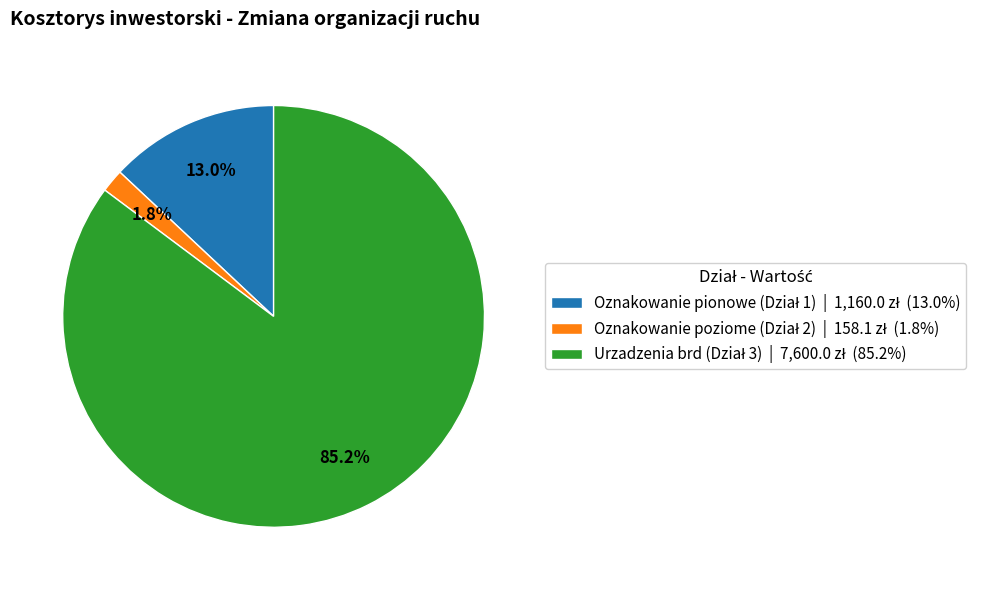

How many segments does this pie chart have?

3